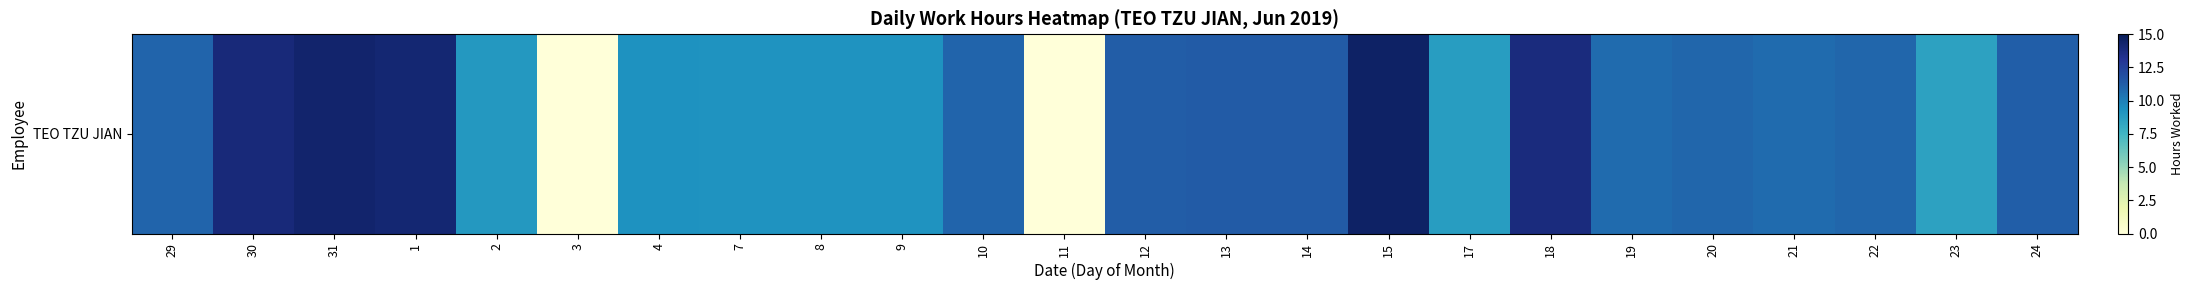

What is the difference between the values at 29 and 20?

0.1